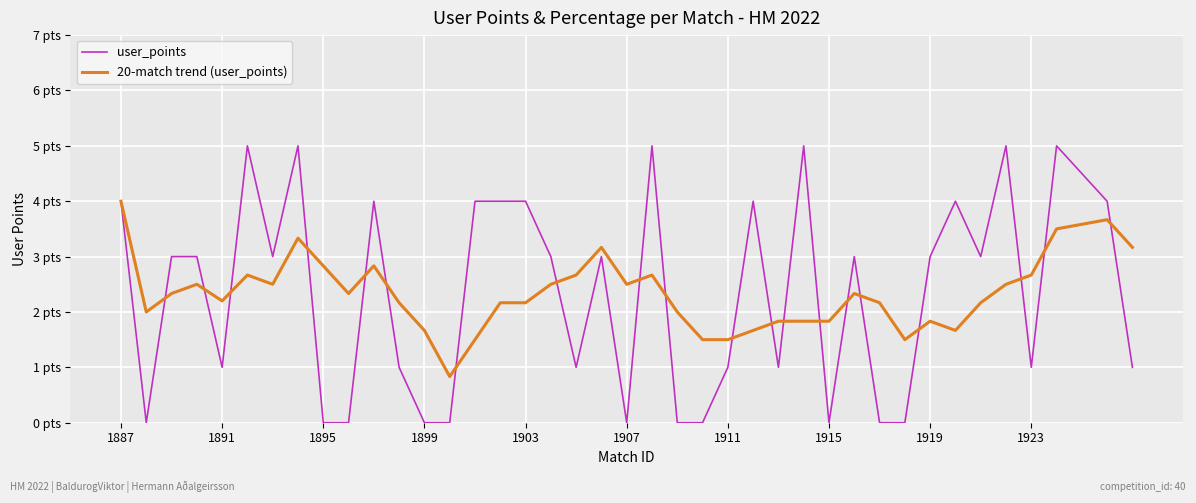

Reading left to right, list all the values displayed in this chart.

user_points: 4.0	0.0	3.0	3.0	1.0	5.0	3.0	5.0	0.0	0.0	4.0	1.0	0.0	0.0	4.0	4.0	4.0	3.0	1.0	3.0	0.0	5.0	0.0	0.0	1.0	4.0	1.0	5.0	0.0	3.0	0.0	0.0	3.0	4.0	3.0	5.0	1.0	5.0	4.0	1.0
20-match trend (user_points): 4.0	2.0	2.3	2.5	2.2	2.7	2.5	3.3	2.8	2.3	2.8	2.2	1.7	0.8	1.5	2.2	2.2	2.5	2.7	3.2	2.5	2.7	2.0	1.5	1.5	1.7	1.8	1.8	1.8	2.3	2.2	1.5	1.8	1.7	2.2	2.5	2.7	3.5	3.7	3.2